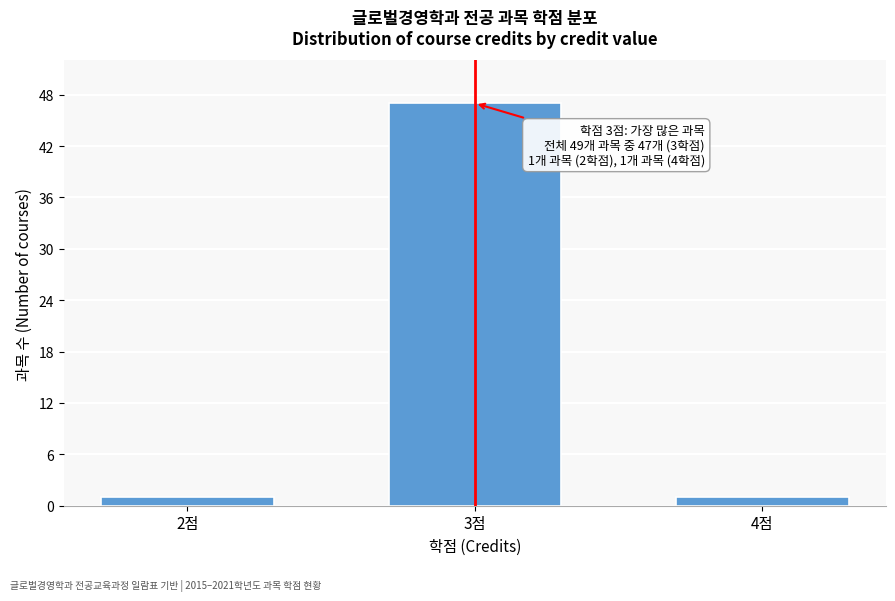

Reading right to left, what are all the values shown in this chart?

1	47	1